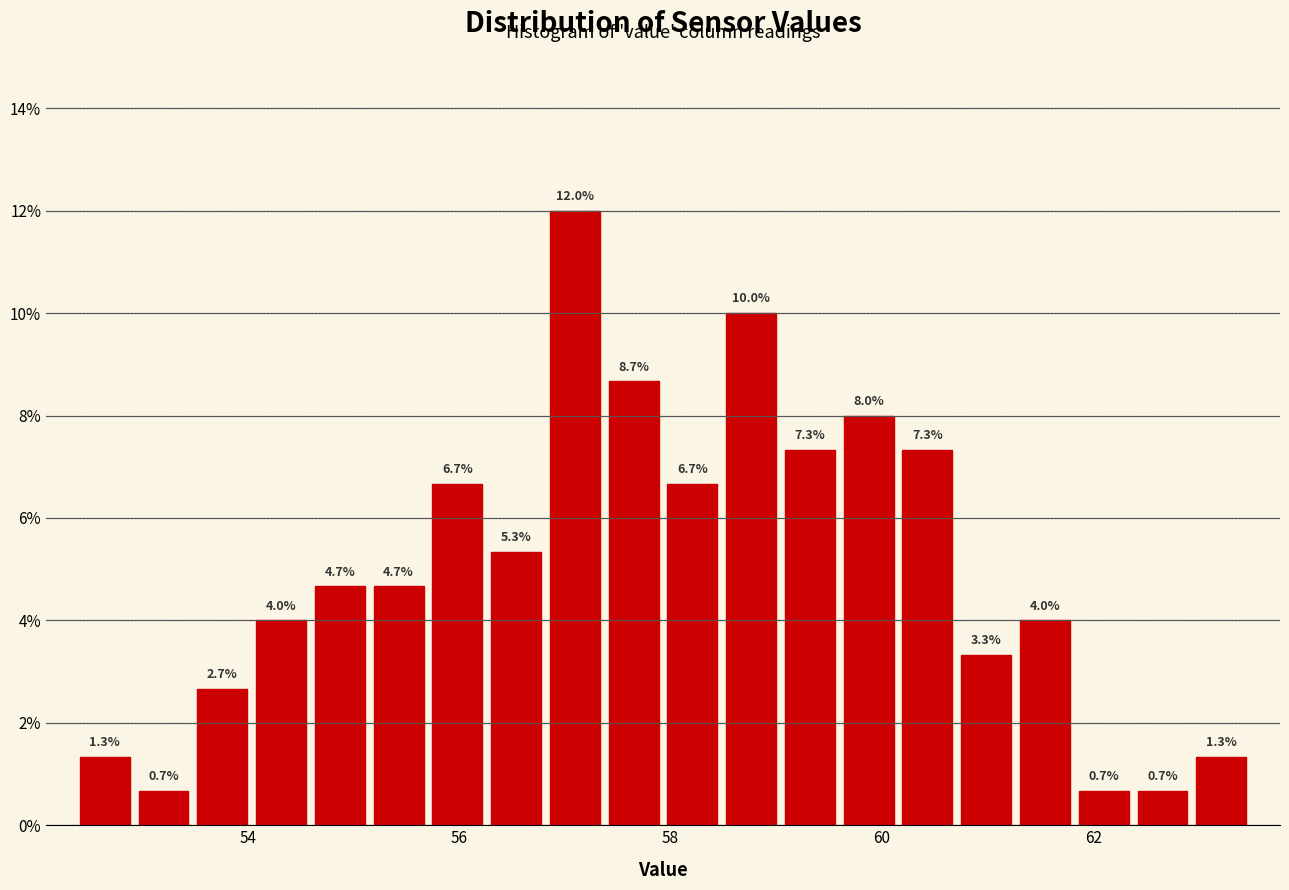

Around what value on the x-axis is the tallest bar? Give the approximate position of its centre, as read against the axis.

57.0